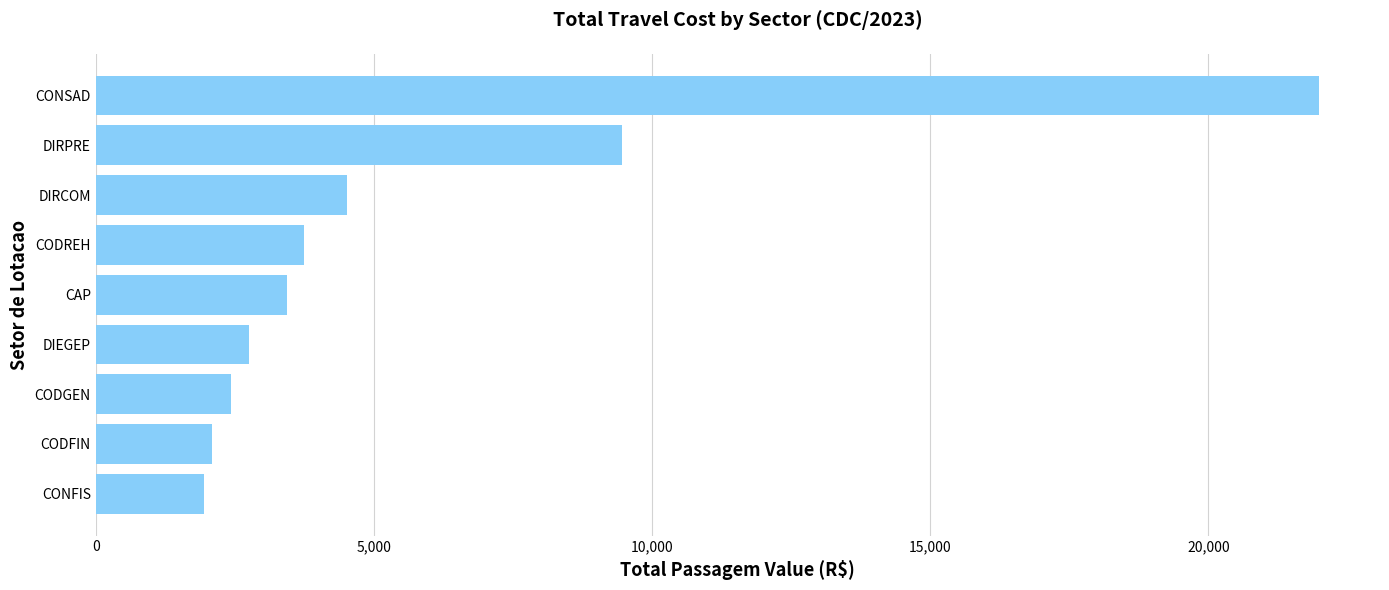

What is the greatest value displayed?

21983.1